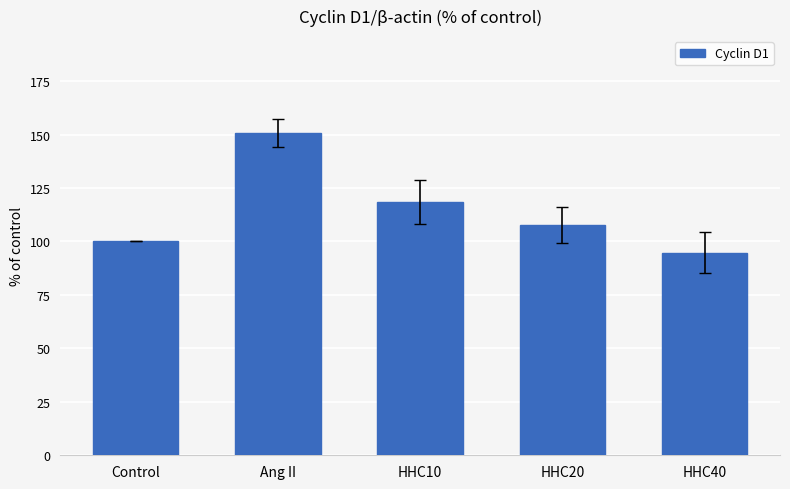

The chart shows a value of 129.2 at HHC40. True or false?

False